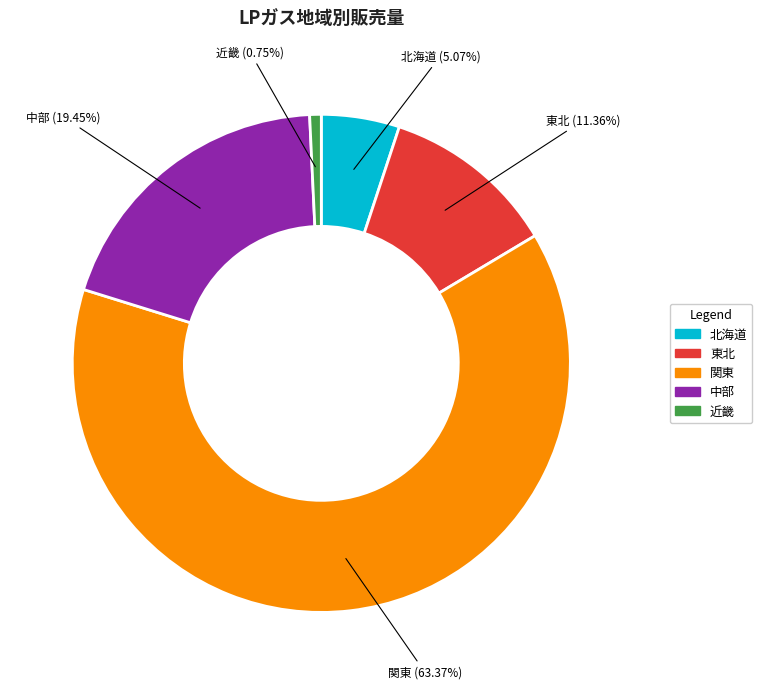

To the nearest percent, what is the average slice percentage?

20%